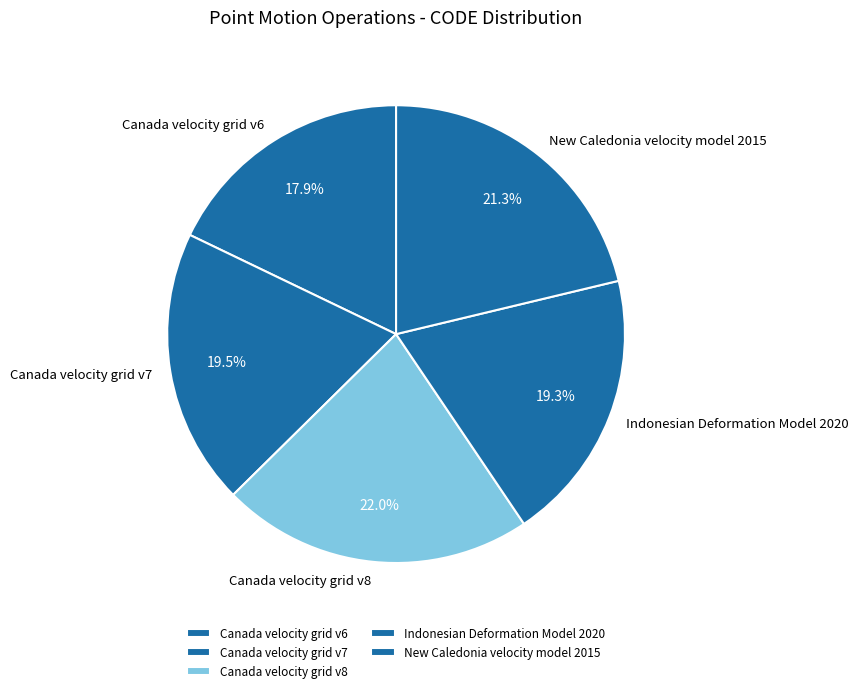

To the nearest percent, what is the combined percentage of New Caledonia velocity model 2015 and Canada velocity grid v7?

41%